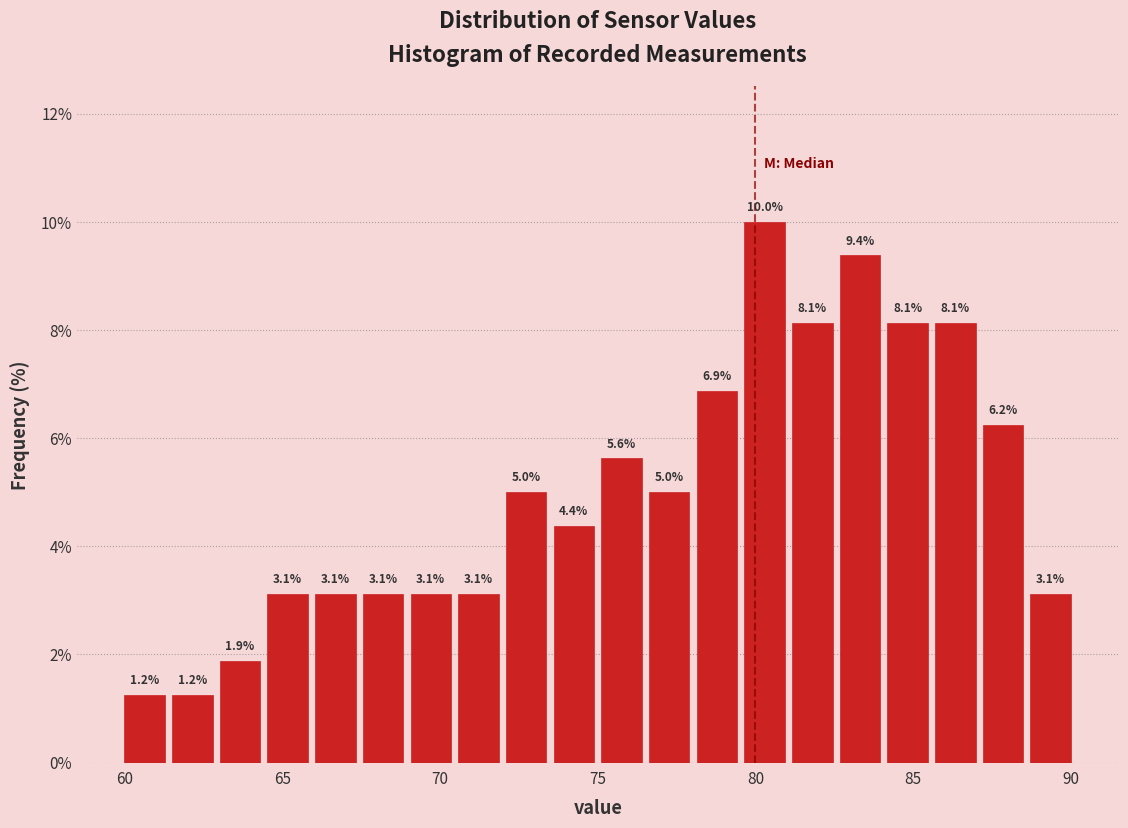

Read against the x-axis, roughly where is the centre of the tallest bar?

80.5